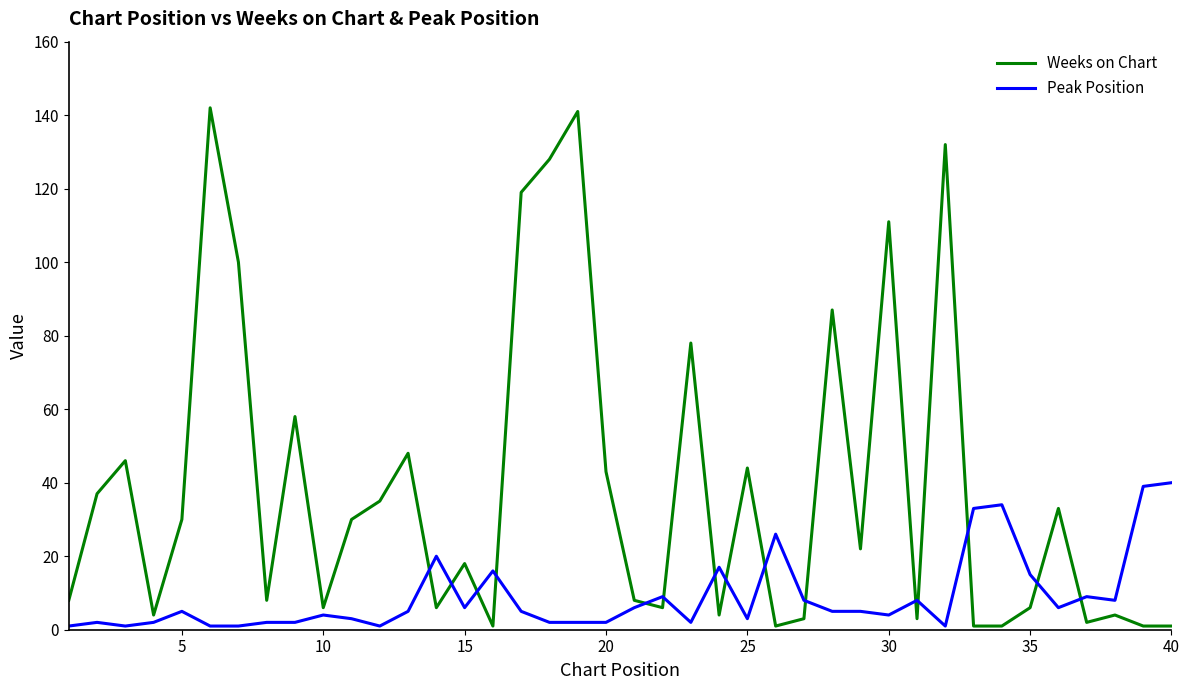

After their last crossing, which series has the higher values: Peak Position or Weeks on Chart?

Peak Position